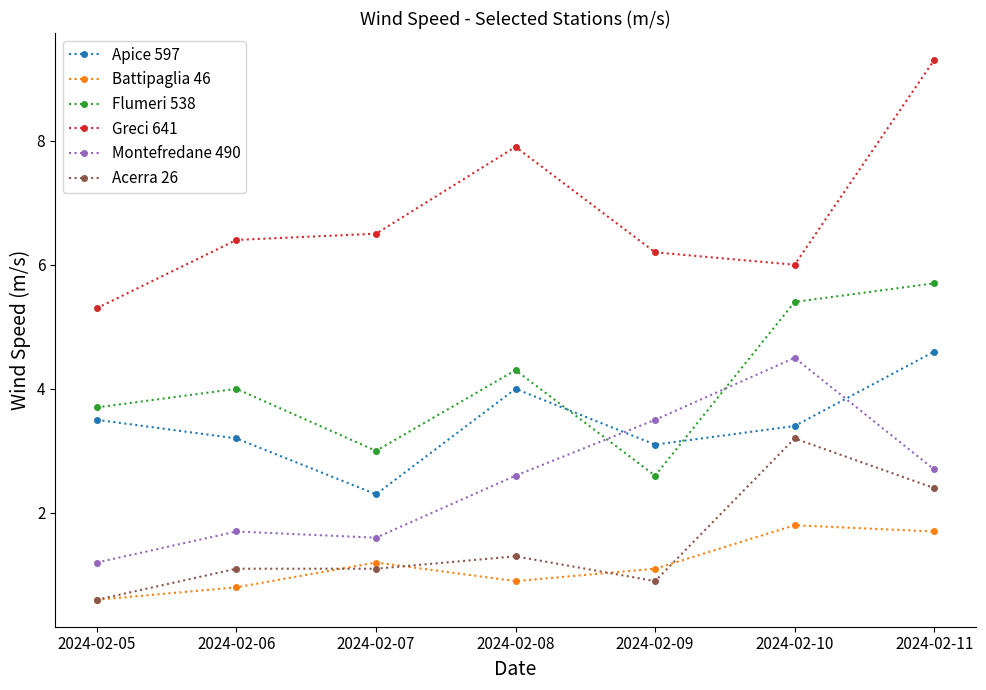

The value of Battipaglia 46 at 2024-02-07 is 0.6. True or false?

False